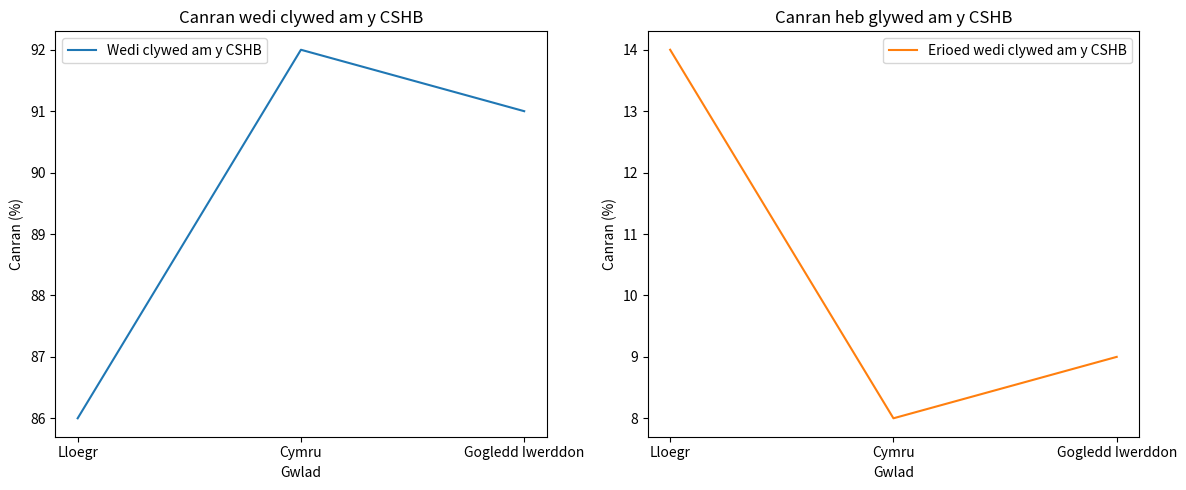

What position from the left is Cymru?

2